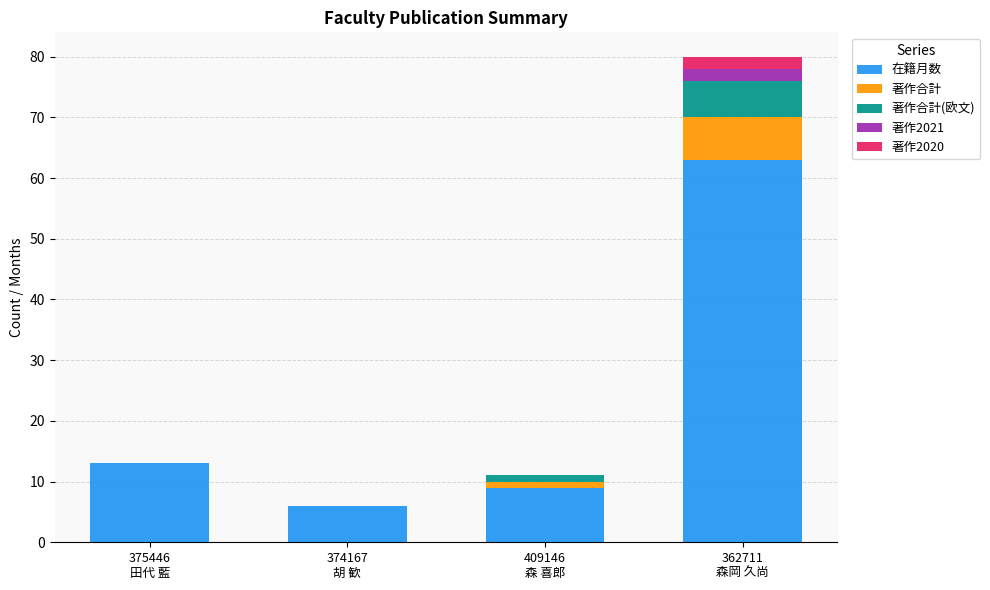

What are all the series names shown in the legend?

在籍月数, 著作合計, 著作合計(欧文), 著作2021, 著作2020